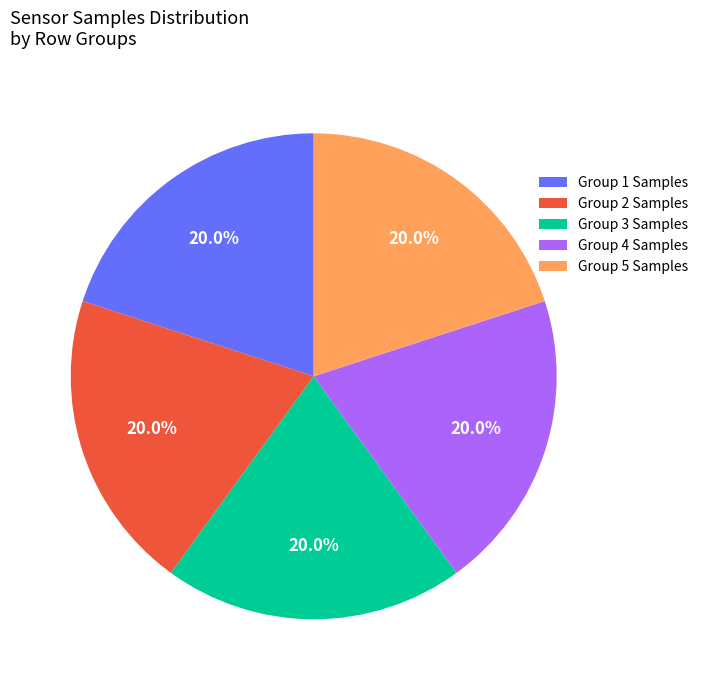

Count the number of slices in the pie.

5